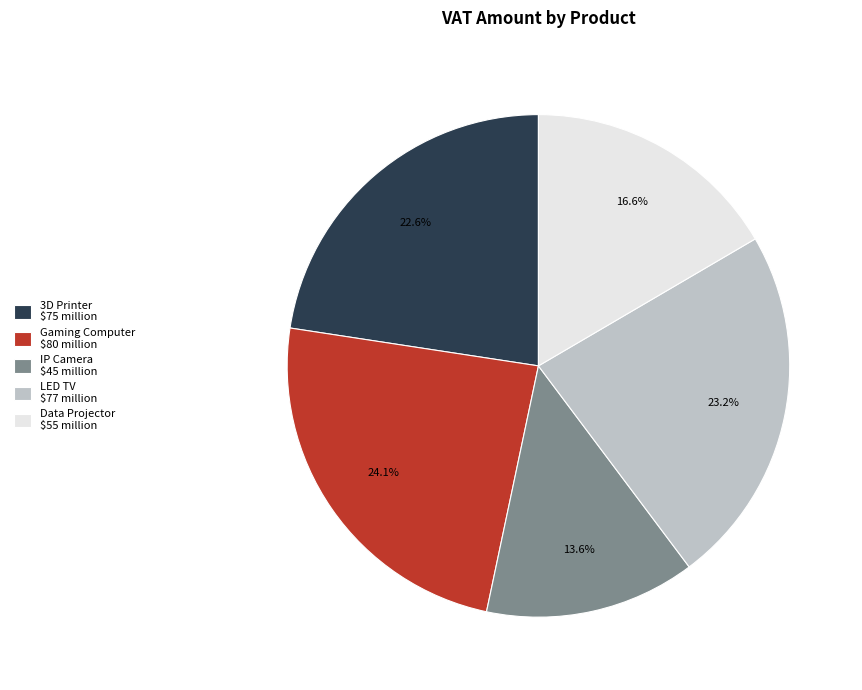

To the nearest percent, what is the average slice percentage?

20%